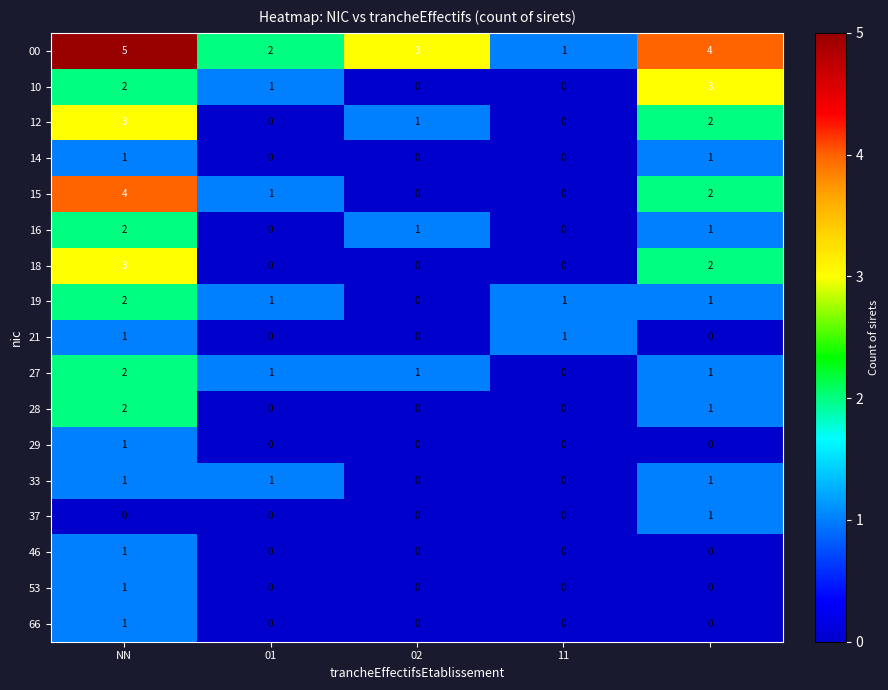

How many 14 values are between 0 and 1?

5